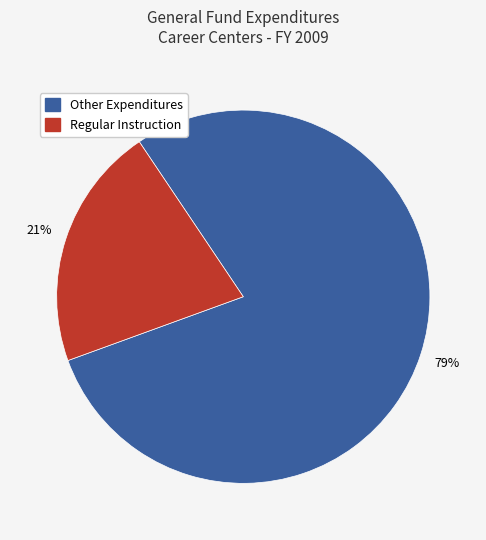

To the nearest percent, what is the difference between the largest and smallest slice percentages?

58%